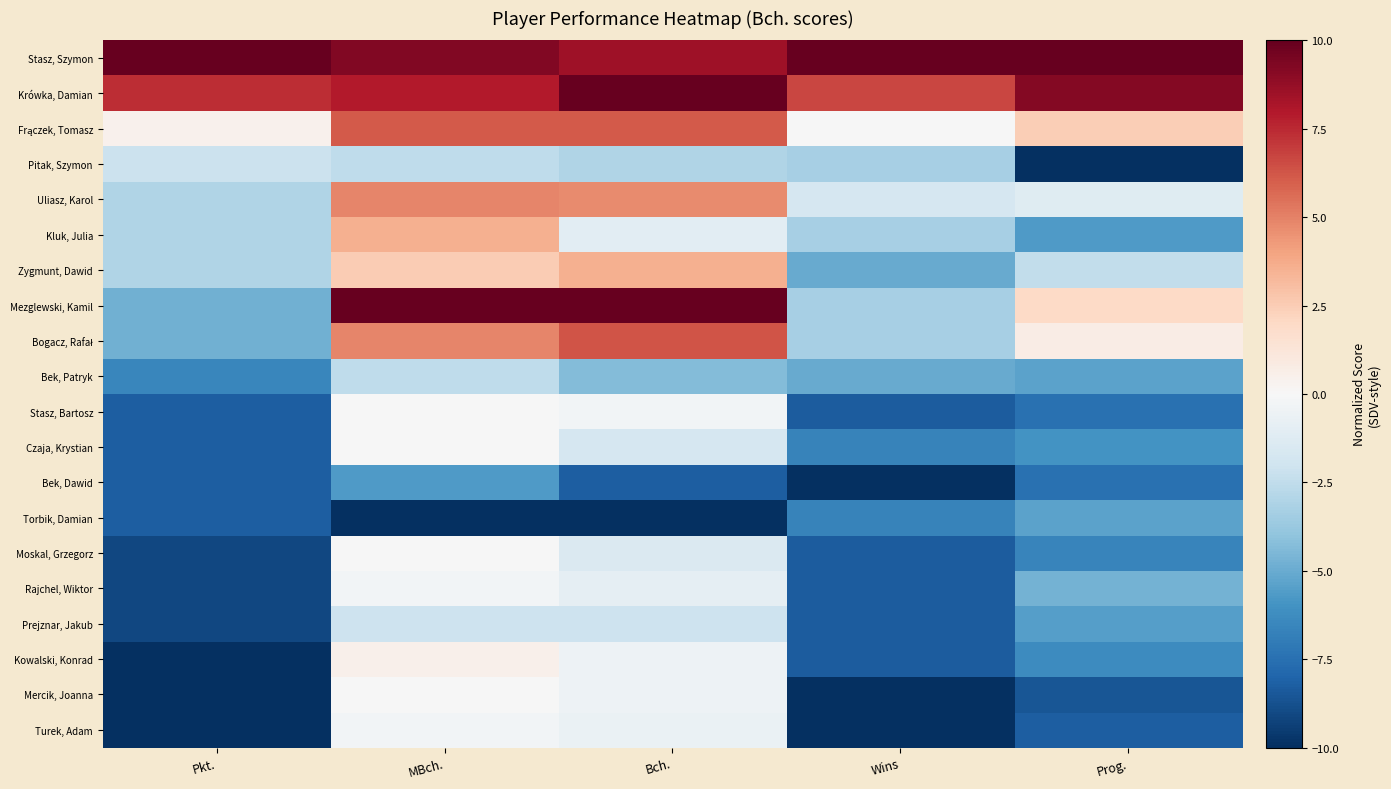

Which series changed the most between Bch. and Wins?

Mezglewski, Kamil